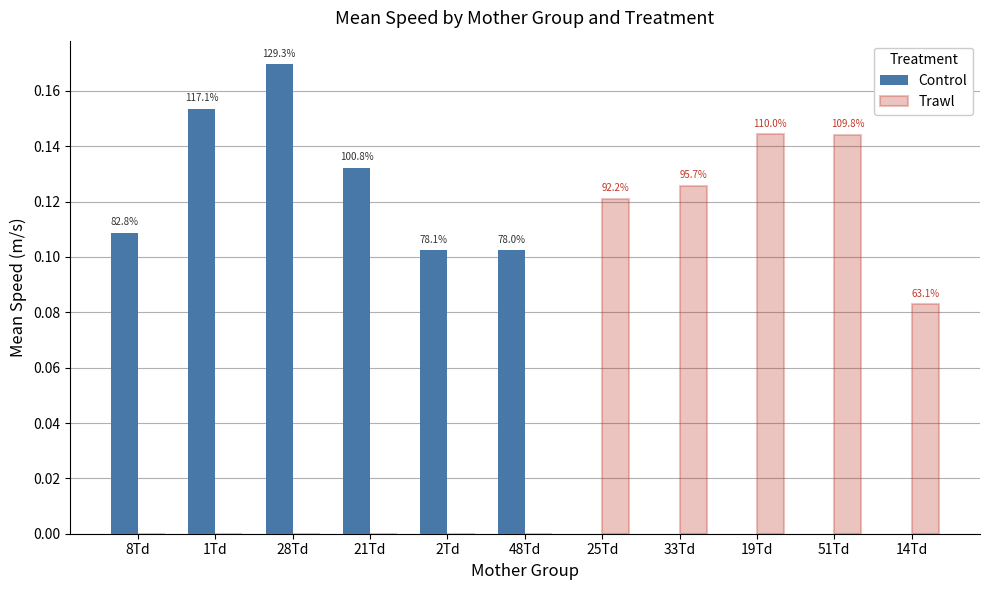

At which category is the sum across all series the highest?

28Td